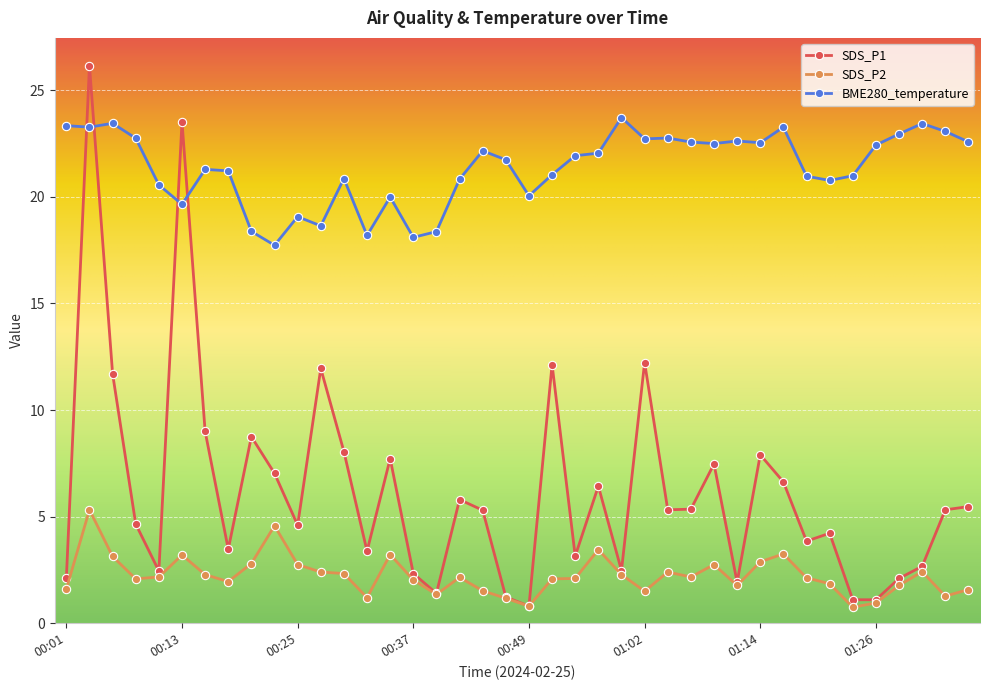

Which series has the largest range (max minus min)?

SDS_P1